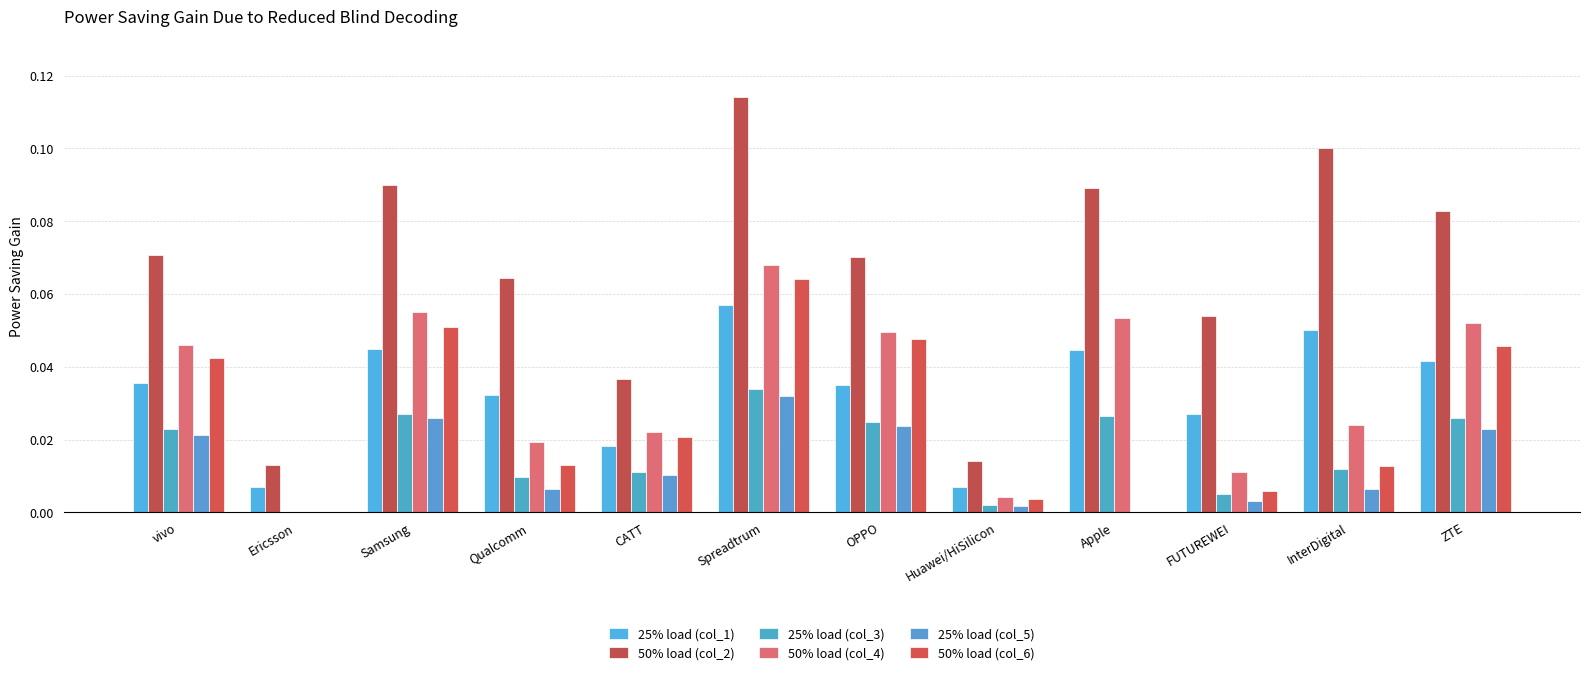

What are all the series names shown in the legend?

25% load (col_1), 50% load (col_2), 25% load (col_3), 50% load (col_4), 25% load (col_5), 50% load (col_6)